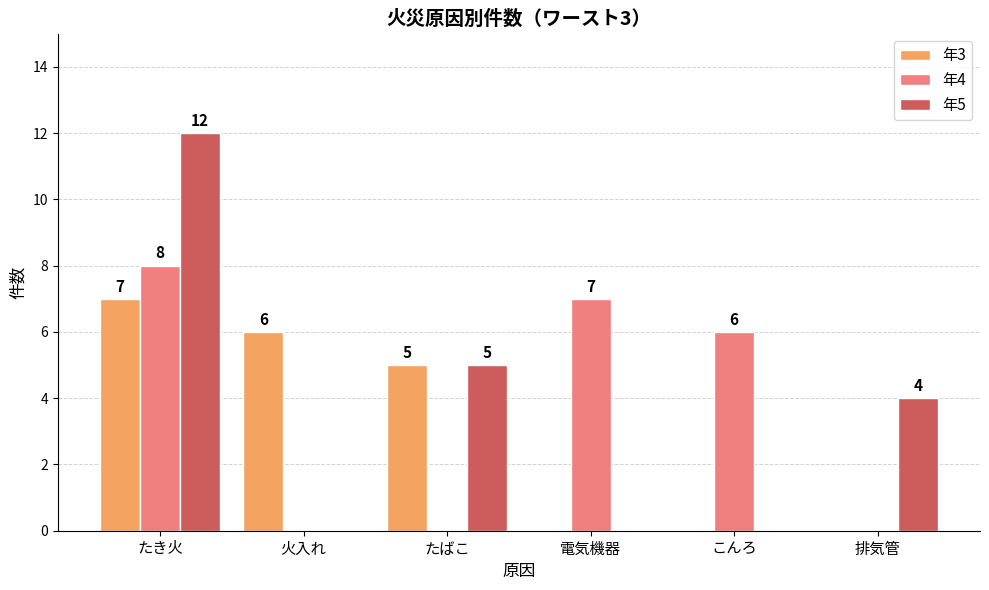

Count the number of data series in this chart.

3